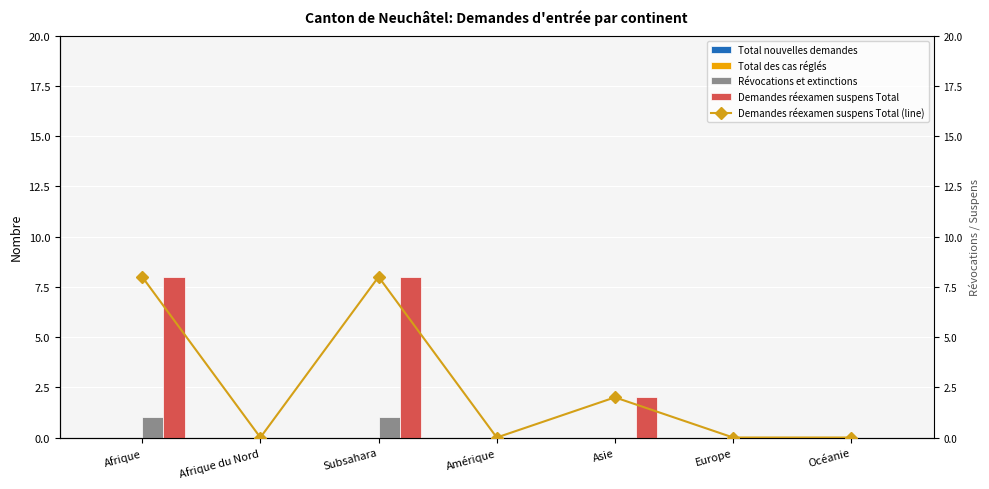

What position from the right is Océanie?

1